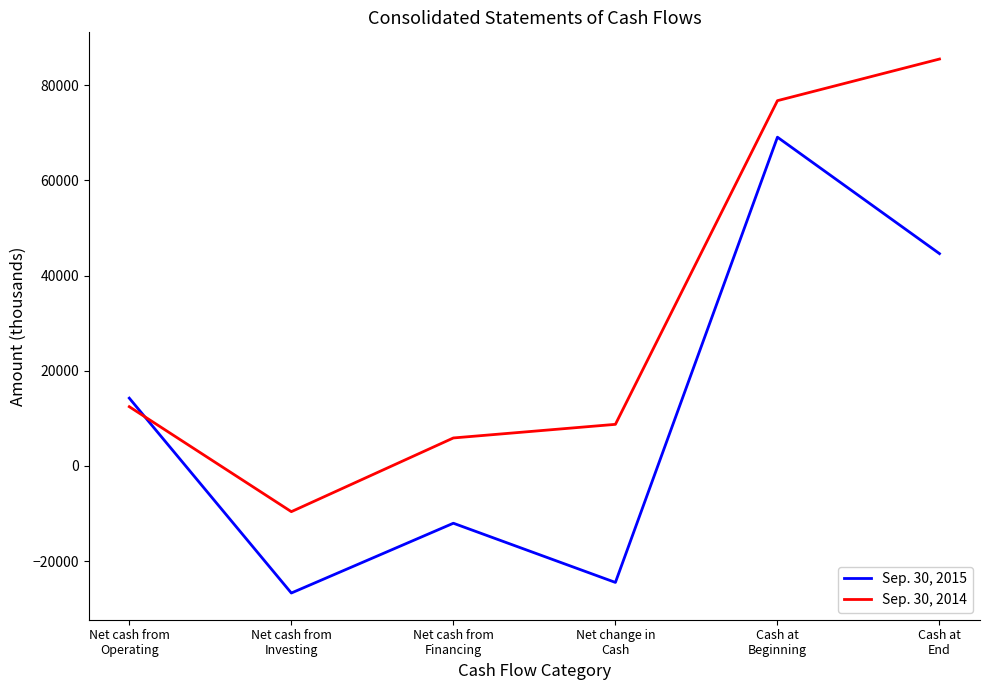

What is the average value of the Sep. 30, 2015 series?

10796